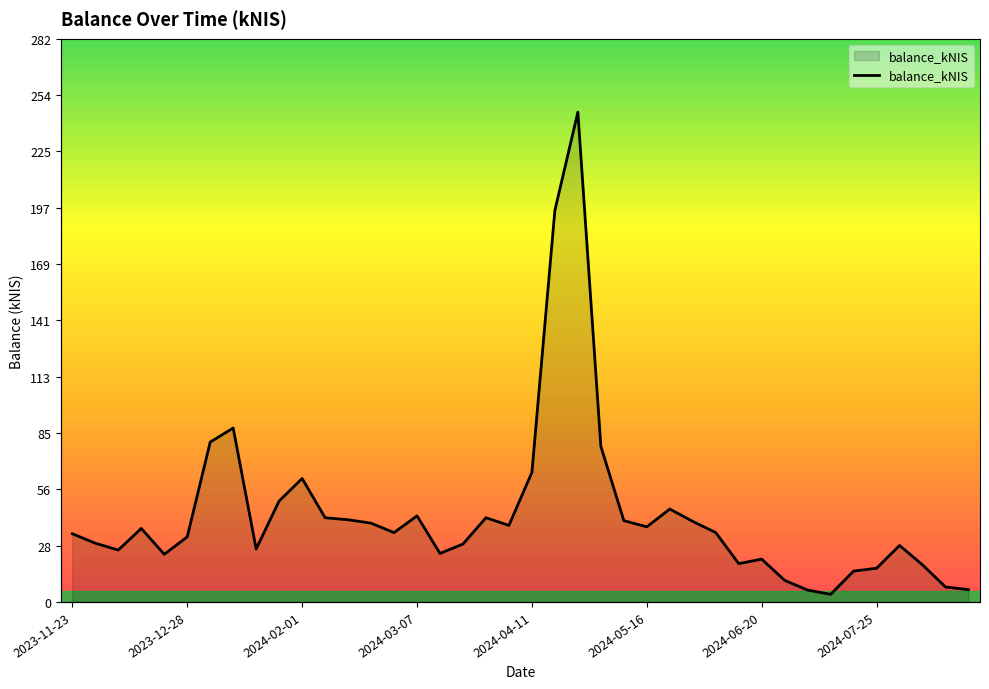

How many data points are above 34?

22